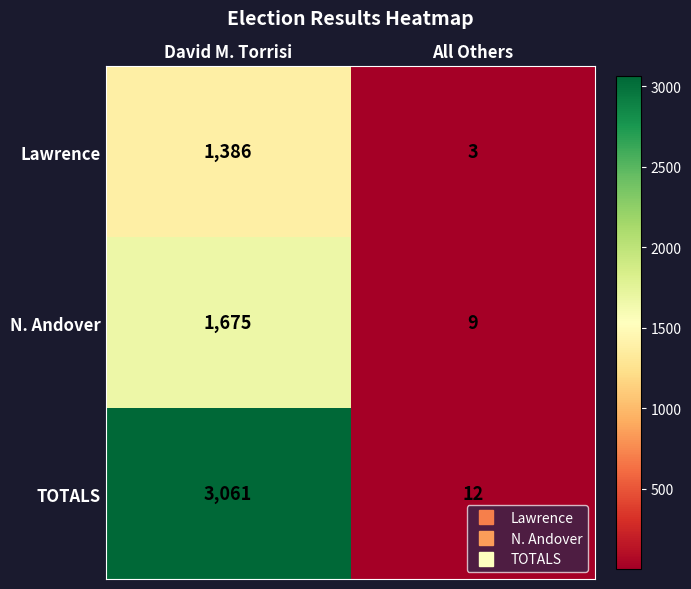

Rank the series at All Others from lowest to highest value.

Lawrence, N. Andover, TOTALS